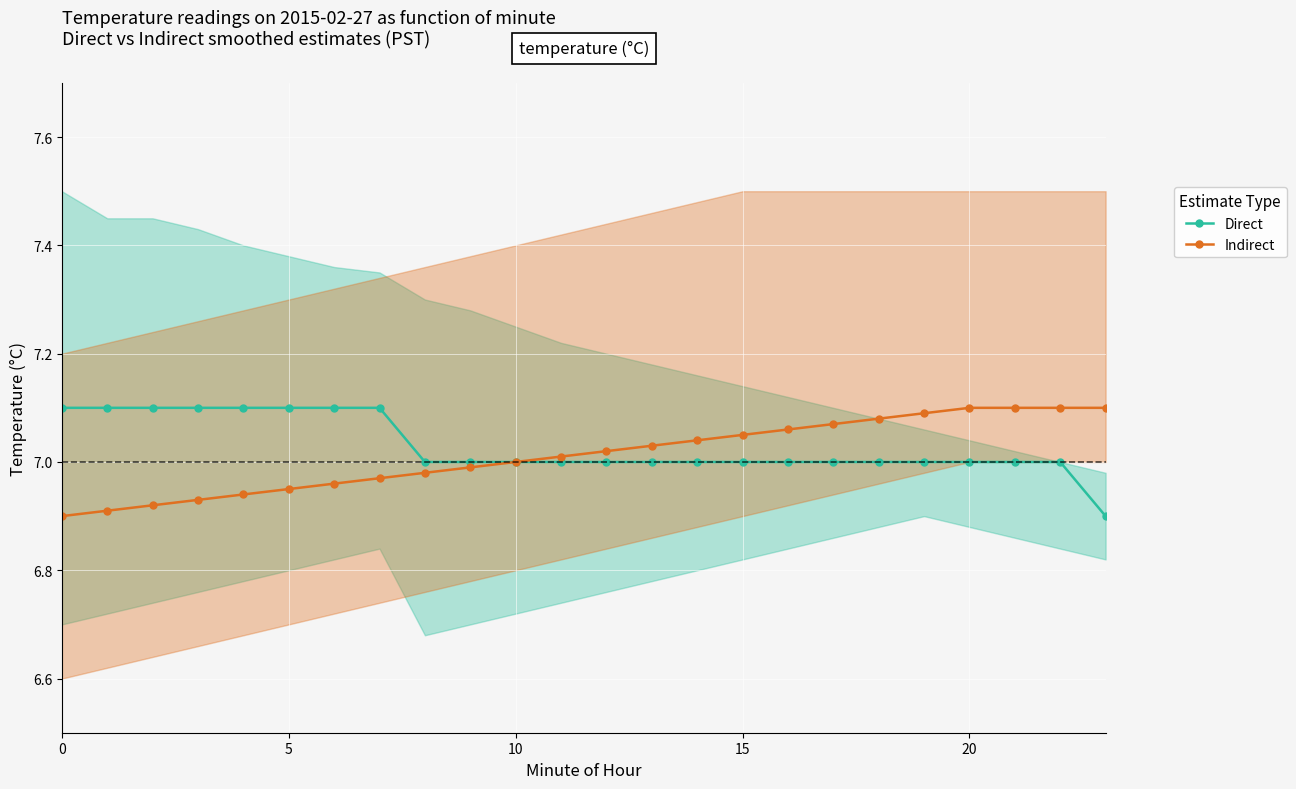

How many Direct values are between 7 and 8?

23